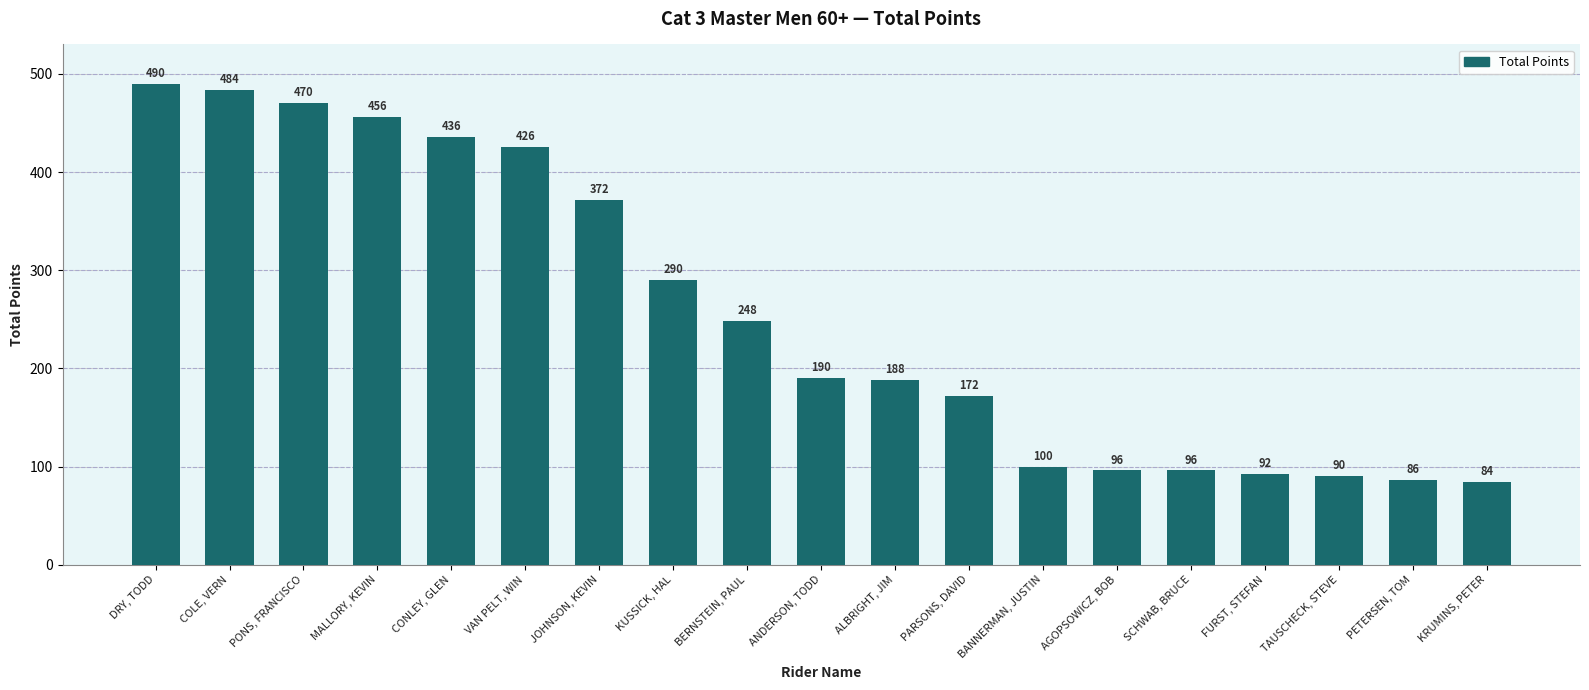

Is it true that the value at PARSONS, DAVID is 172?

True